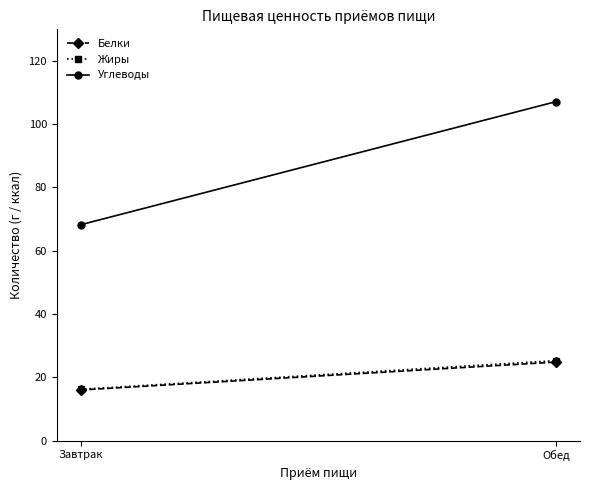

What are all the series names shown in the legend?

Белки, Жиры, Углеводы